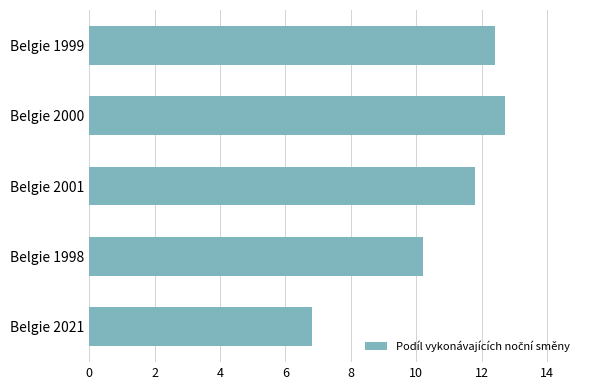

List the labels in order of value, smallest first.

Belgie 2021, Belgie 1998, Belgie 2001, Belgie 1999, Belgie 2000